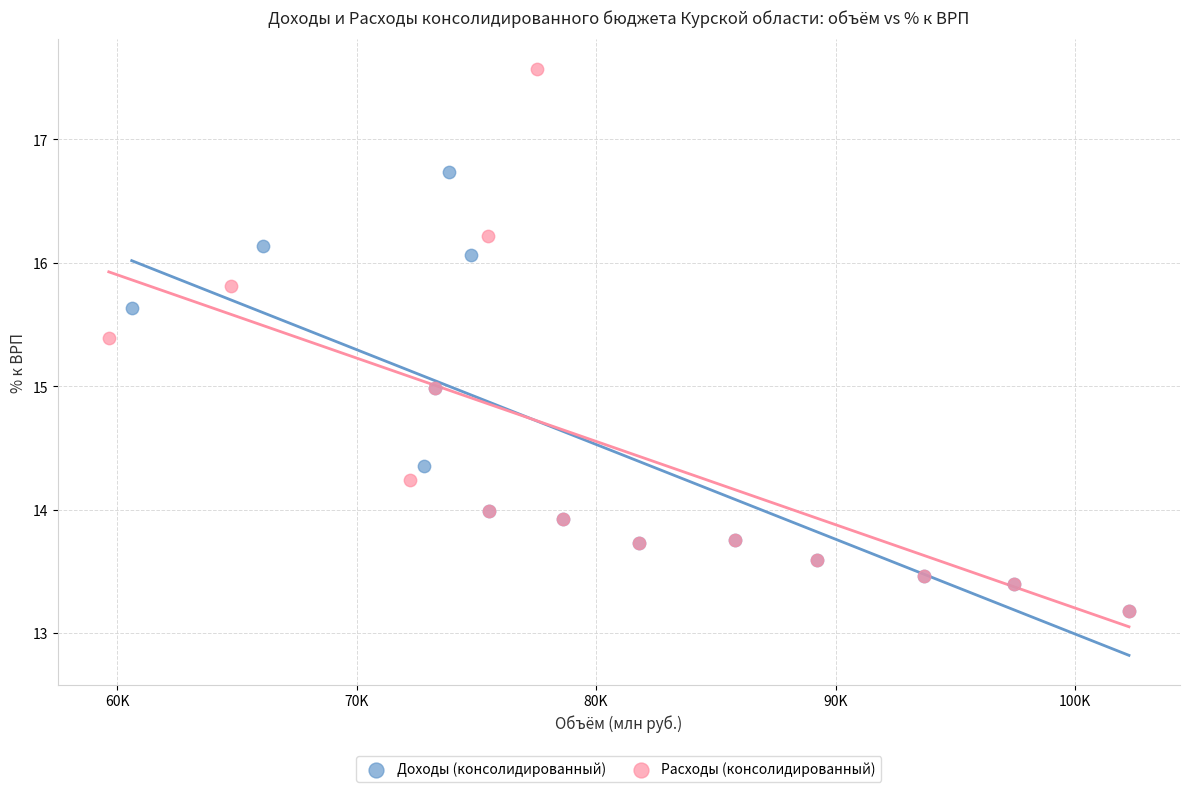

Which series has the largest Y range (max minus min)?

Расходы (консолидированный)